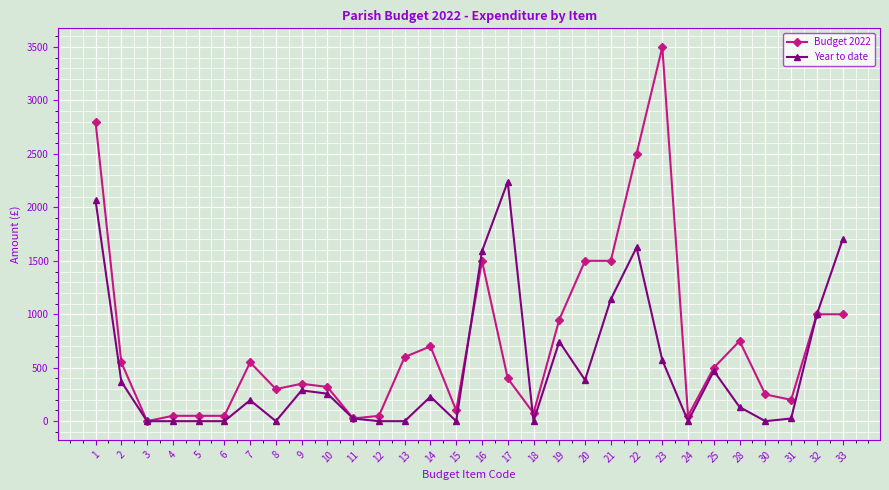

What is the difference between the second highest and minimum values in the Budget 2022 series?

2800.0